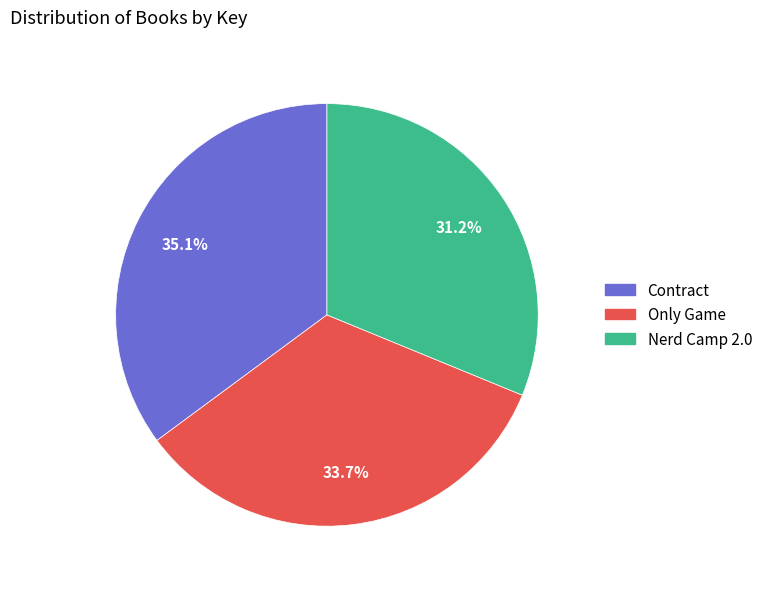

Is there a majority slice in this chart?

No